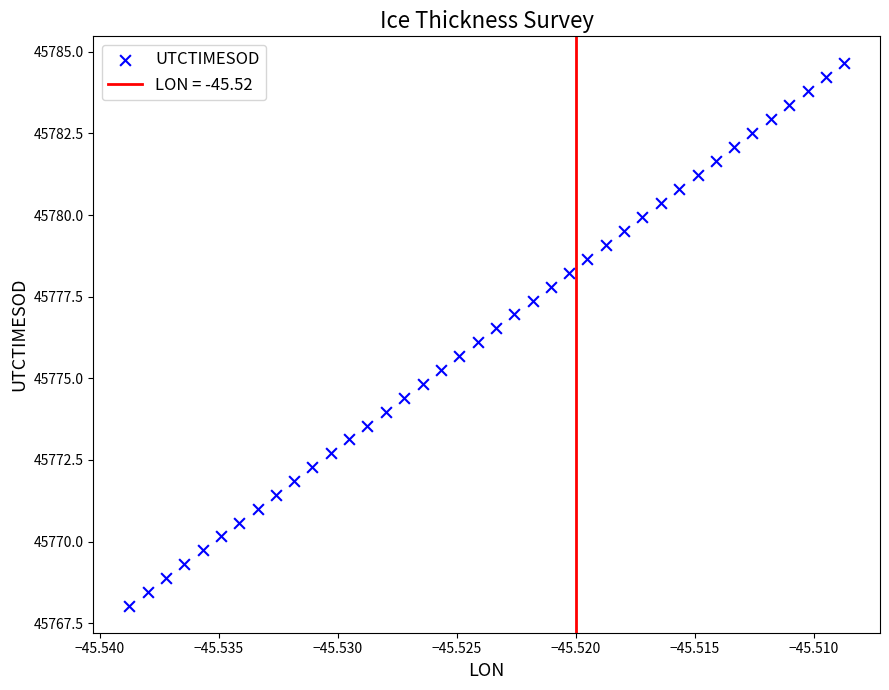

What is the range of Y values (max minus min)?

16.6